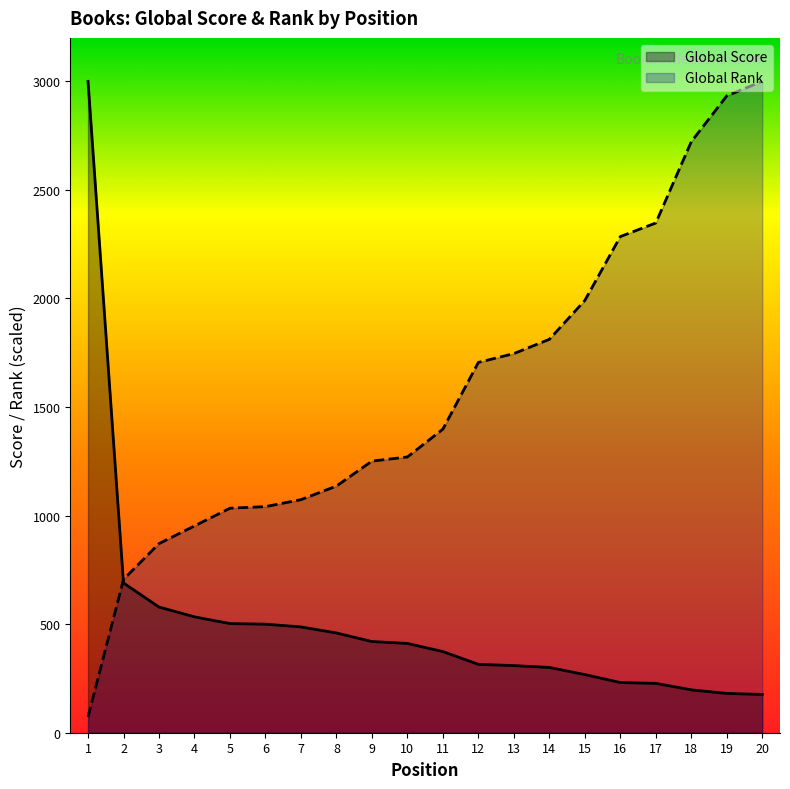

What is the average value of the Global Rank series?

1567.4